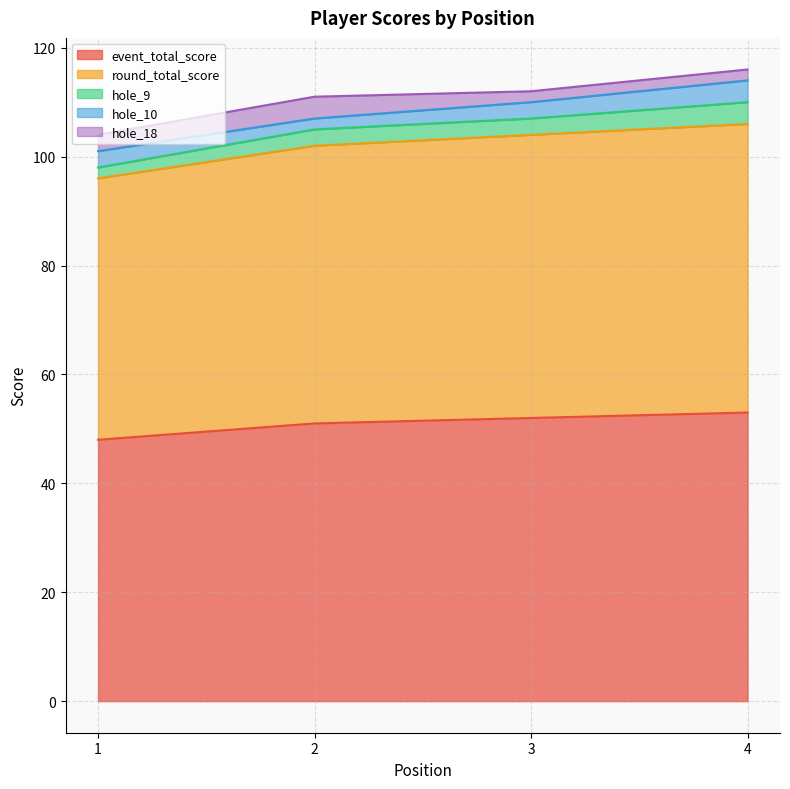

At which category is the sum across all series the highest?

4